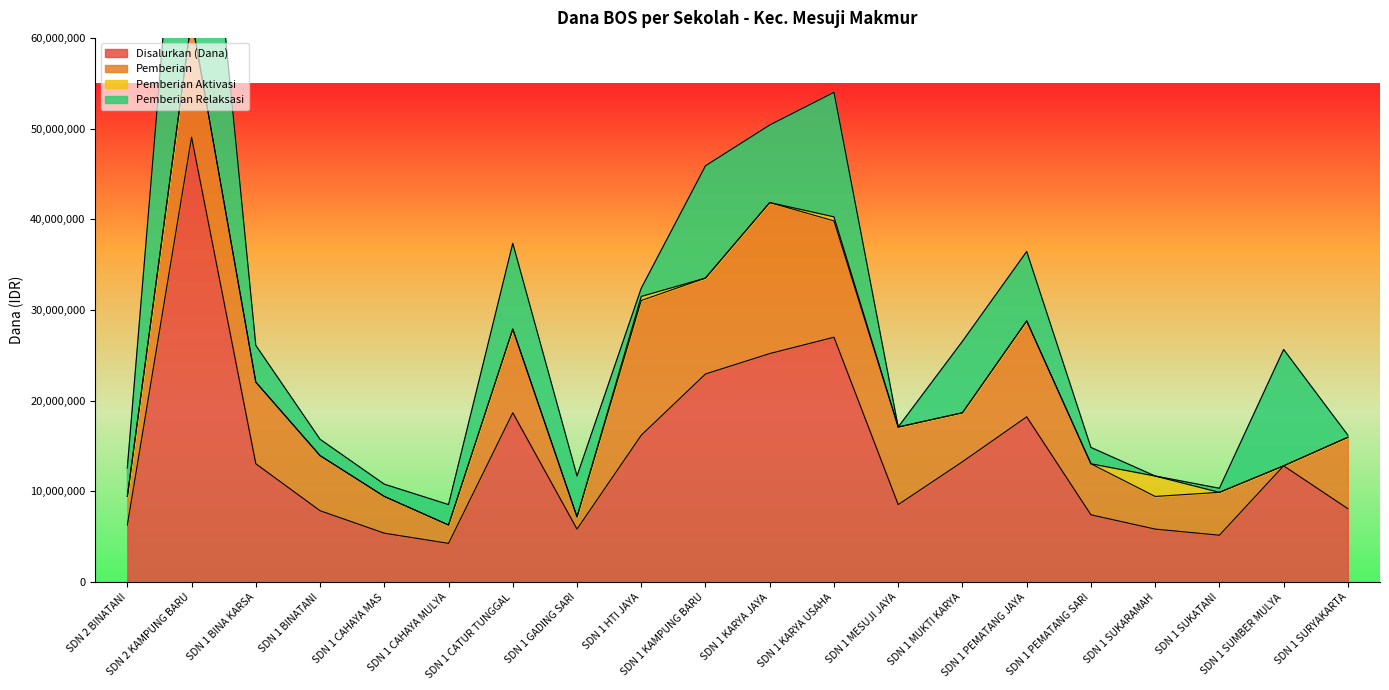

How many lines are shown in the chart?

4